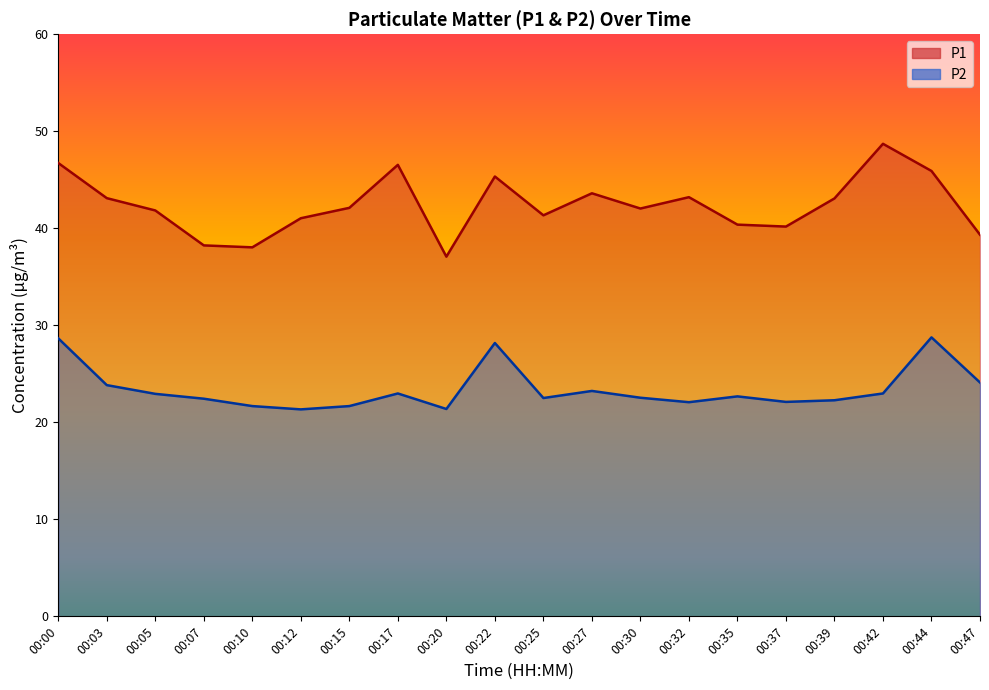

What is the difference between the P1 values at 00:32 and 00:07?

5.0